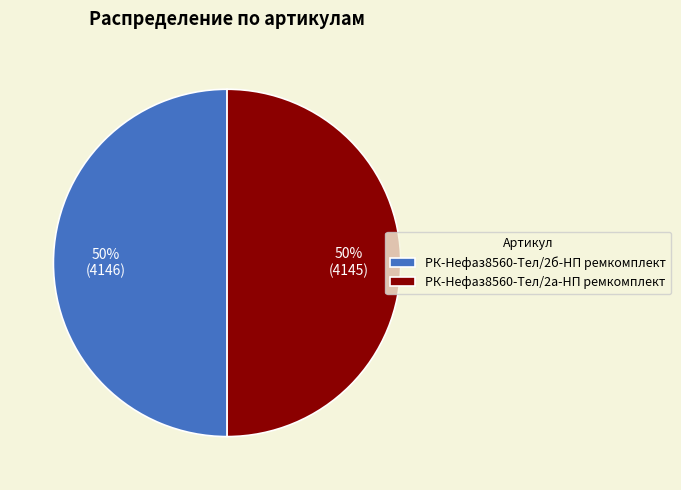

True or false: РК-Нефаз8560-Тел/2б-НП ремкомплект accounts for 50% of the total.

True